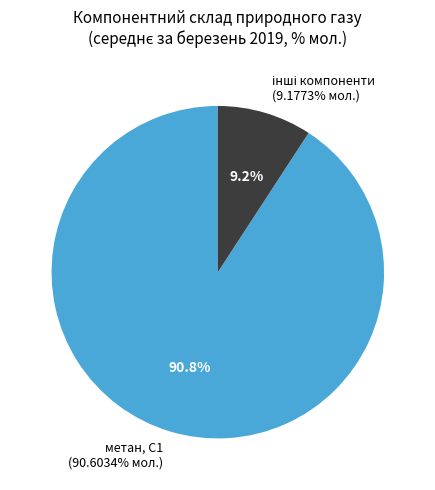

What portion of the pie excludes метан, С1?

9.2%